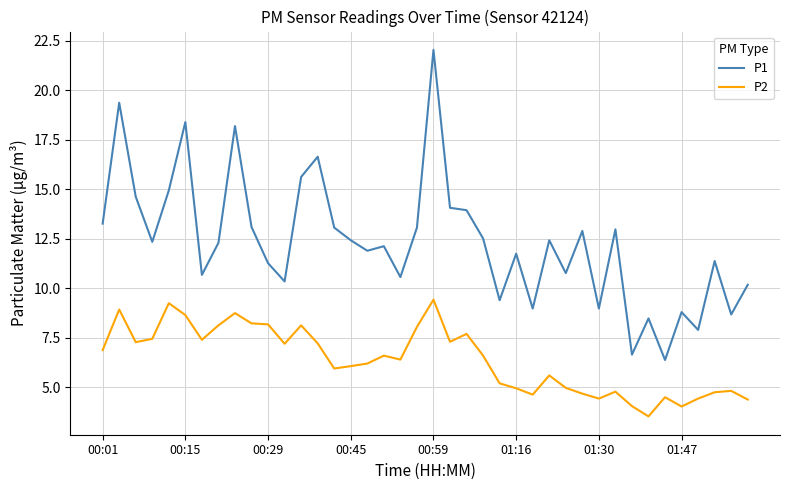

What are all the series names shown in the legend?

P1, P2